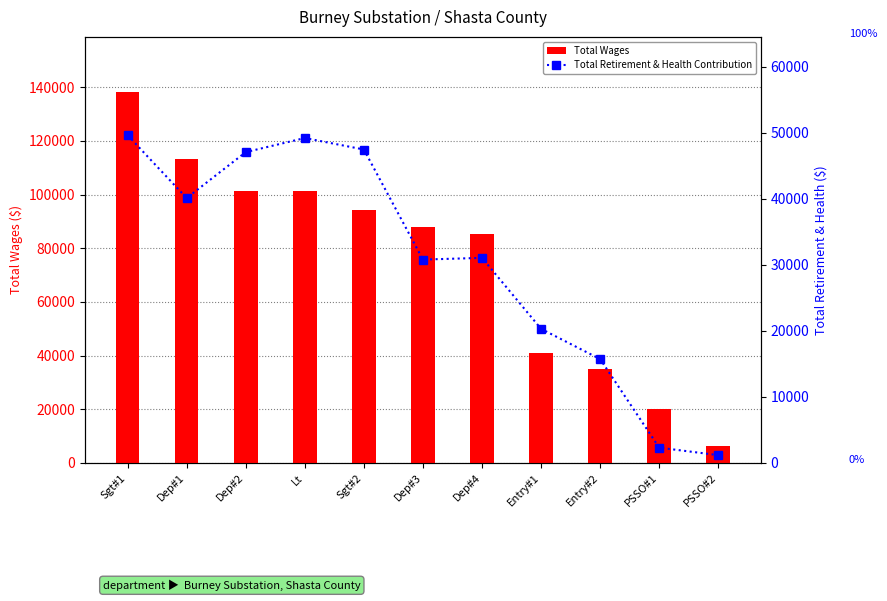

The Total Wages series shows 22940 at Entry#1. True or false?

False